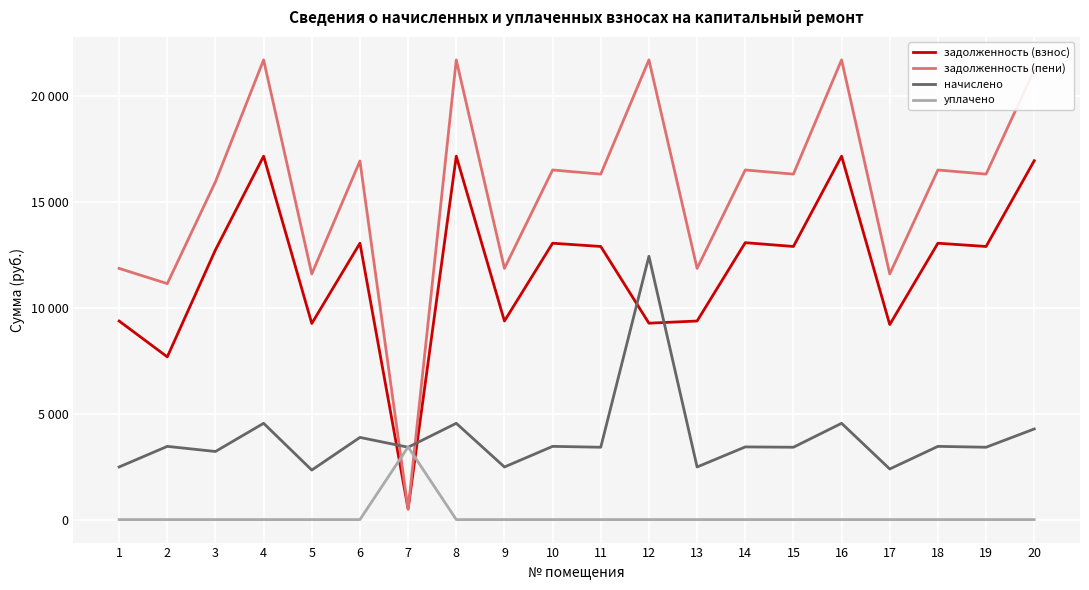

At how many categories does at least one series exceed 12657?

13